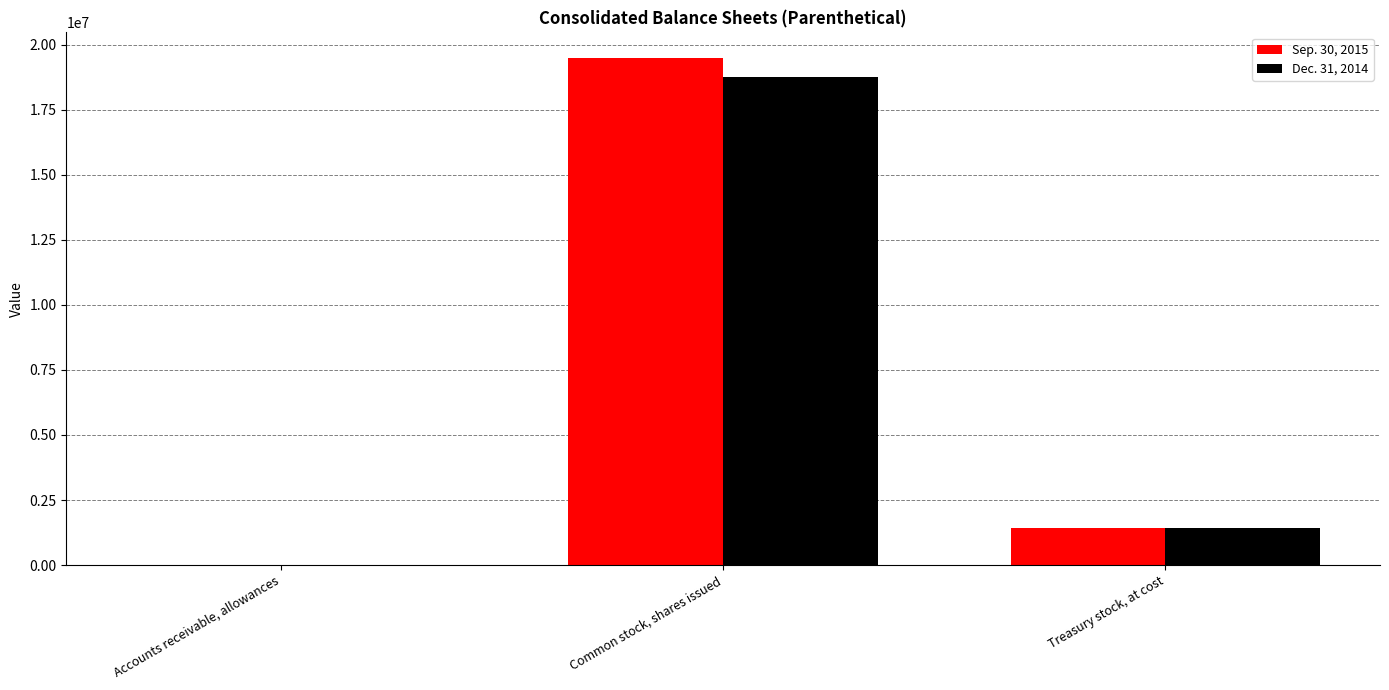

What is the total value across all series at Treasury stock, at cost?

2838350